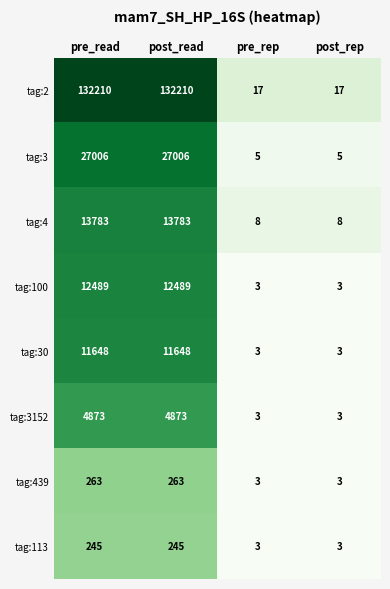

What is the total value across all series at pre_read?

202517